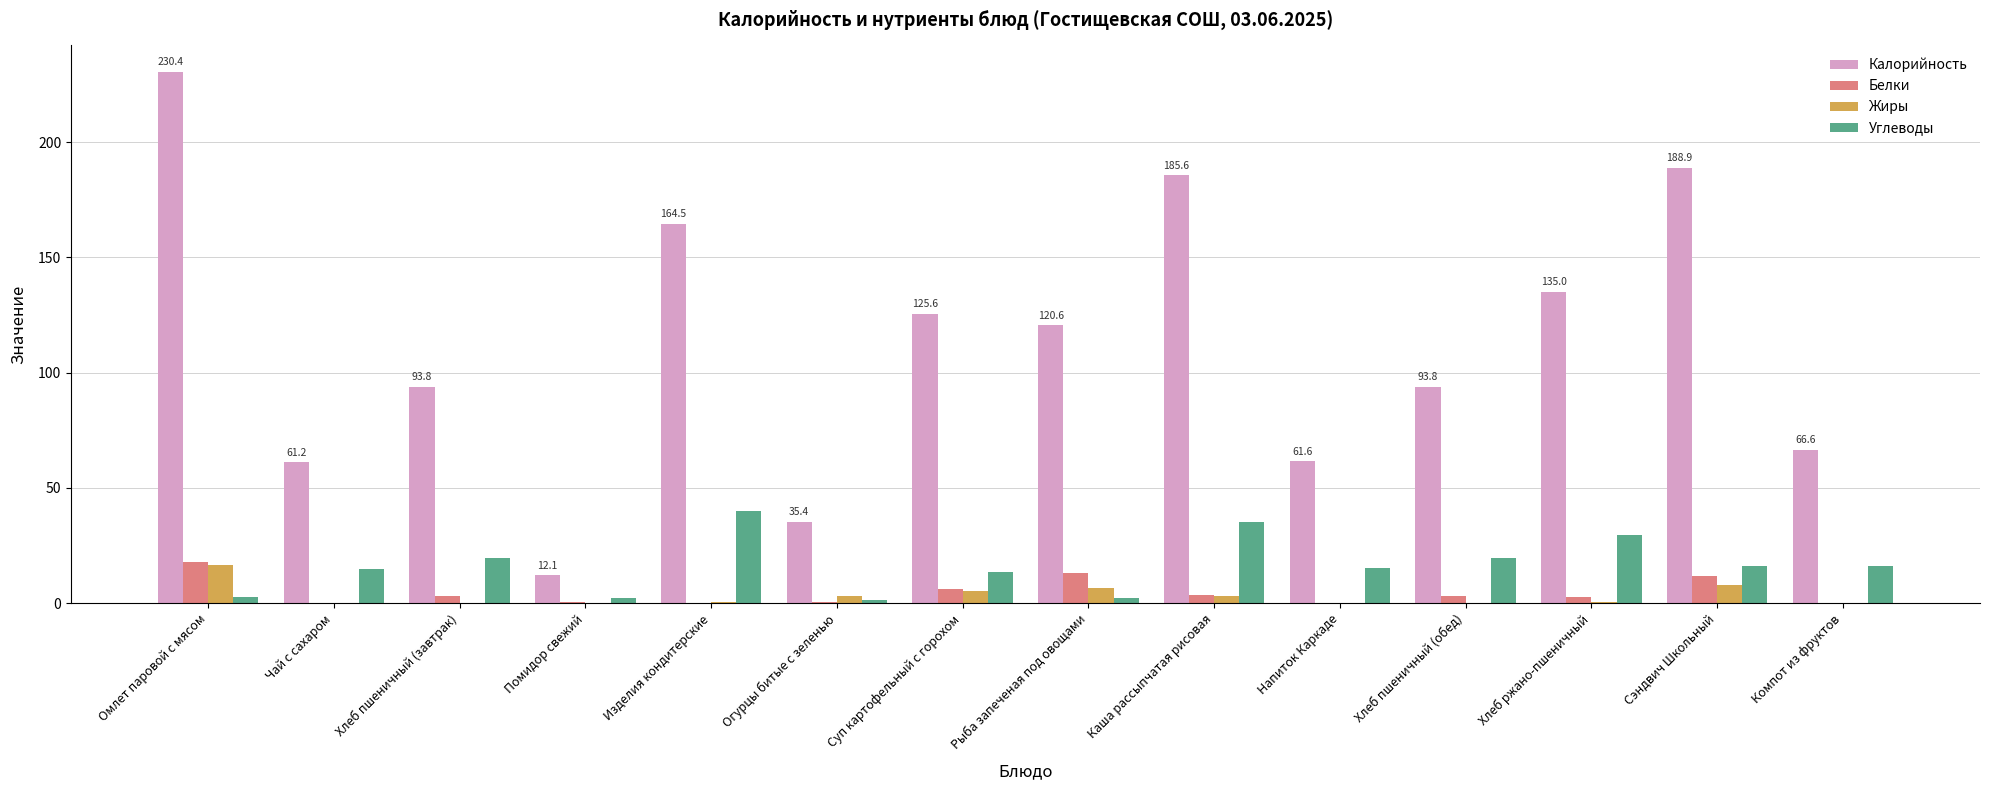

Which series changed the most between Хлеб пшеничный (обед) and Сэндвич Школьный?

Калорийность